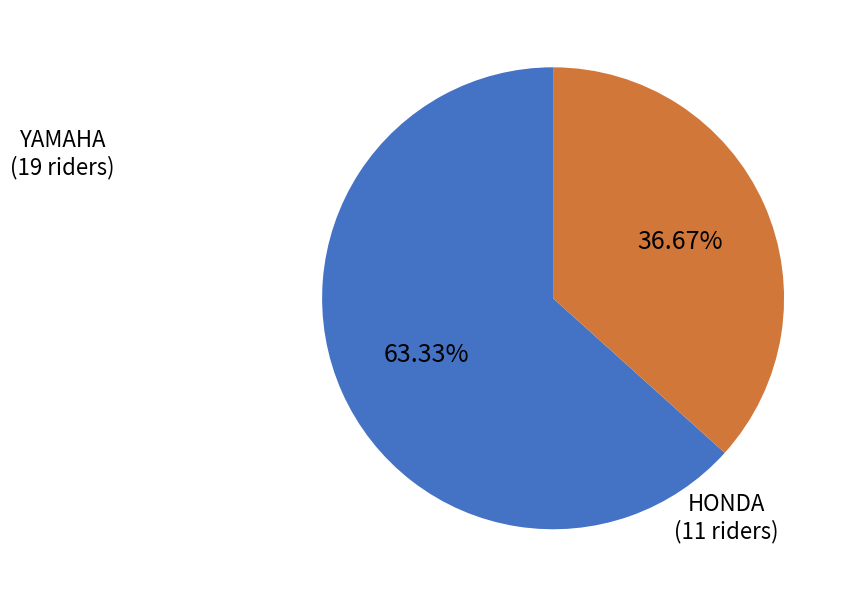

How many slices are in this pie chart?

2